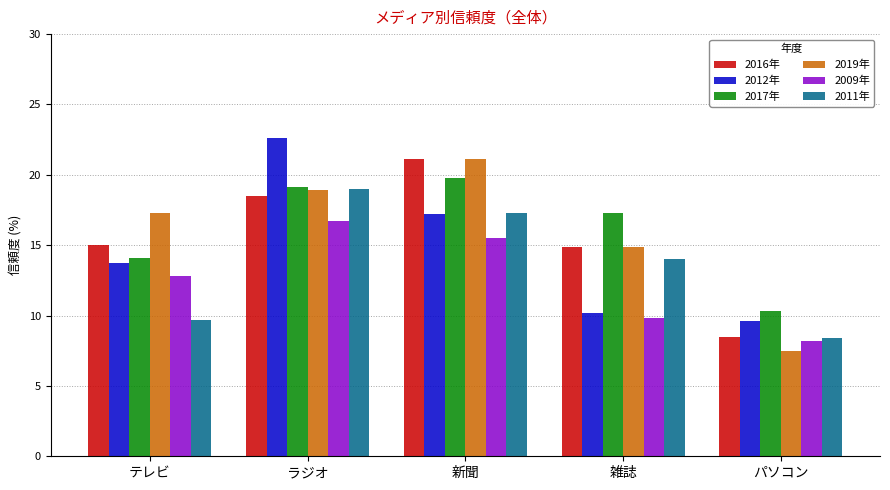

What is the approximate value of 2009年 at ラジオ?

16.7